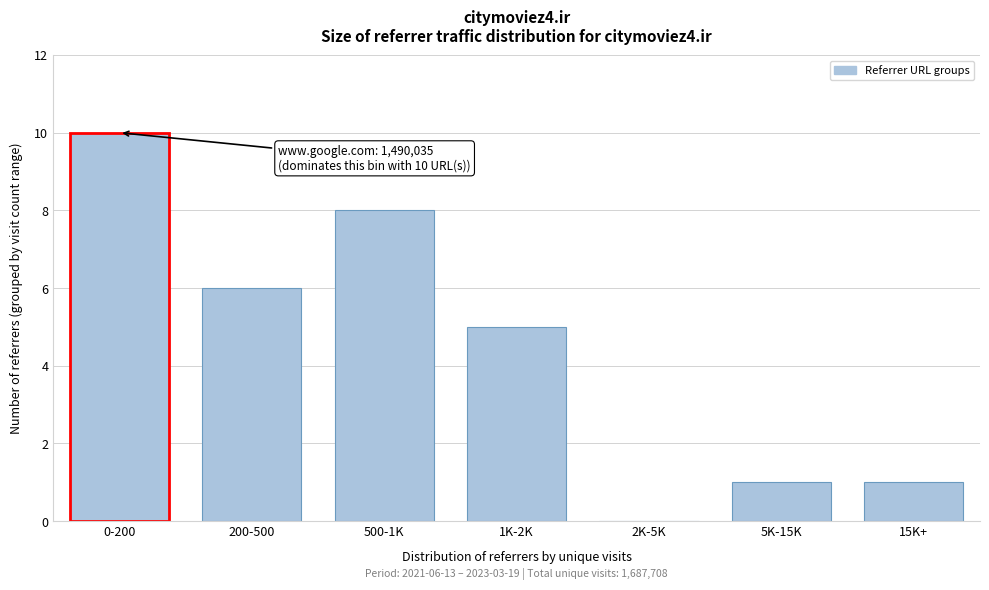

Reading right to left, transcribe all the data shown in this chart.

15K+=1	5K-15K=1	2K-5K=0	1K-2K=5	500-1K=8	200-500=6	0-200=10